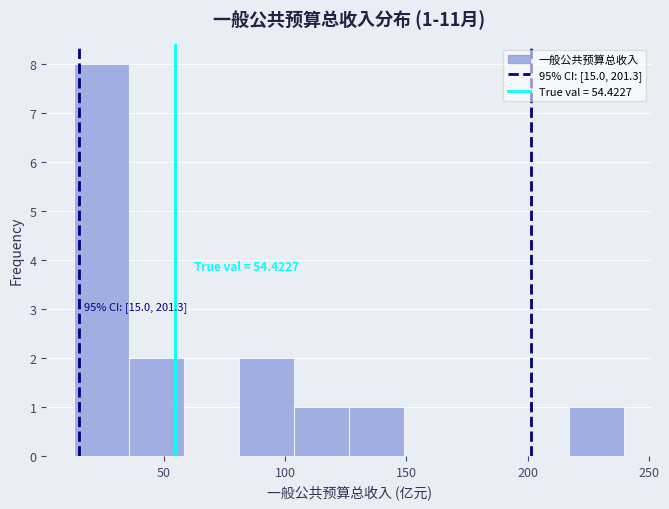

Over which range of the x-axis is the bar tallest?

15 to 35